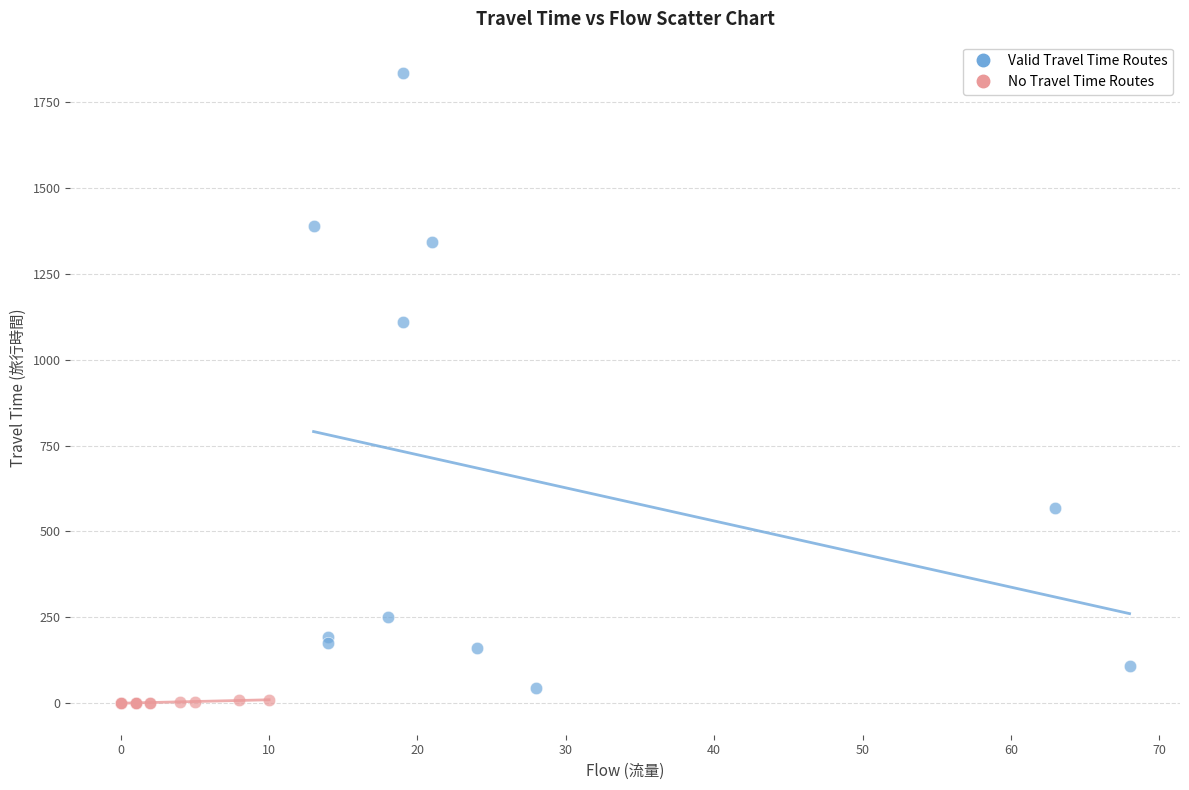

Which series has the largest Y range (max minus min)?

Valid Travel Time Routes